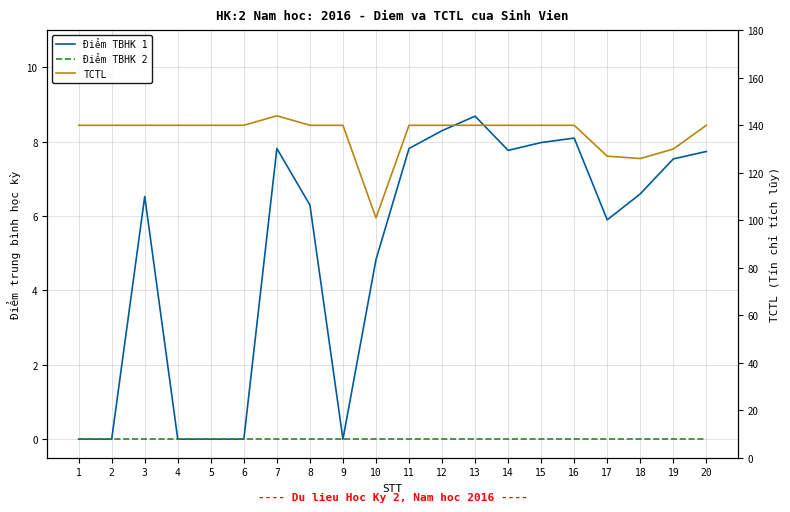

Does the chart have visible grid lines?

Yes